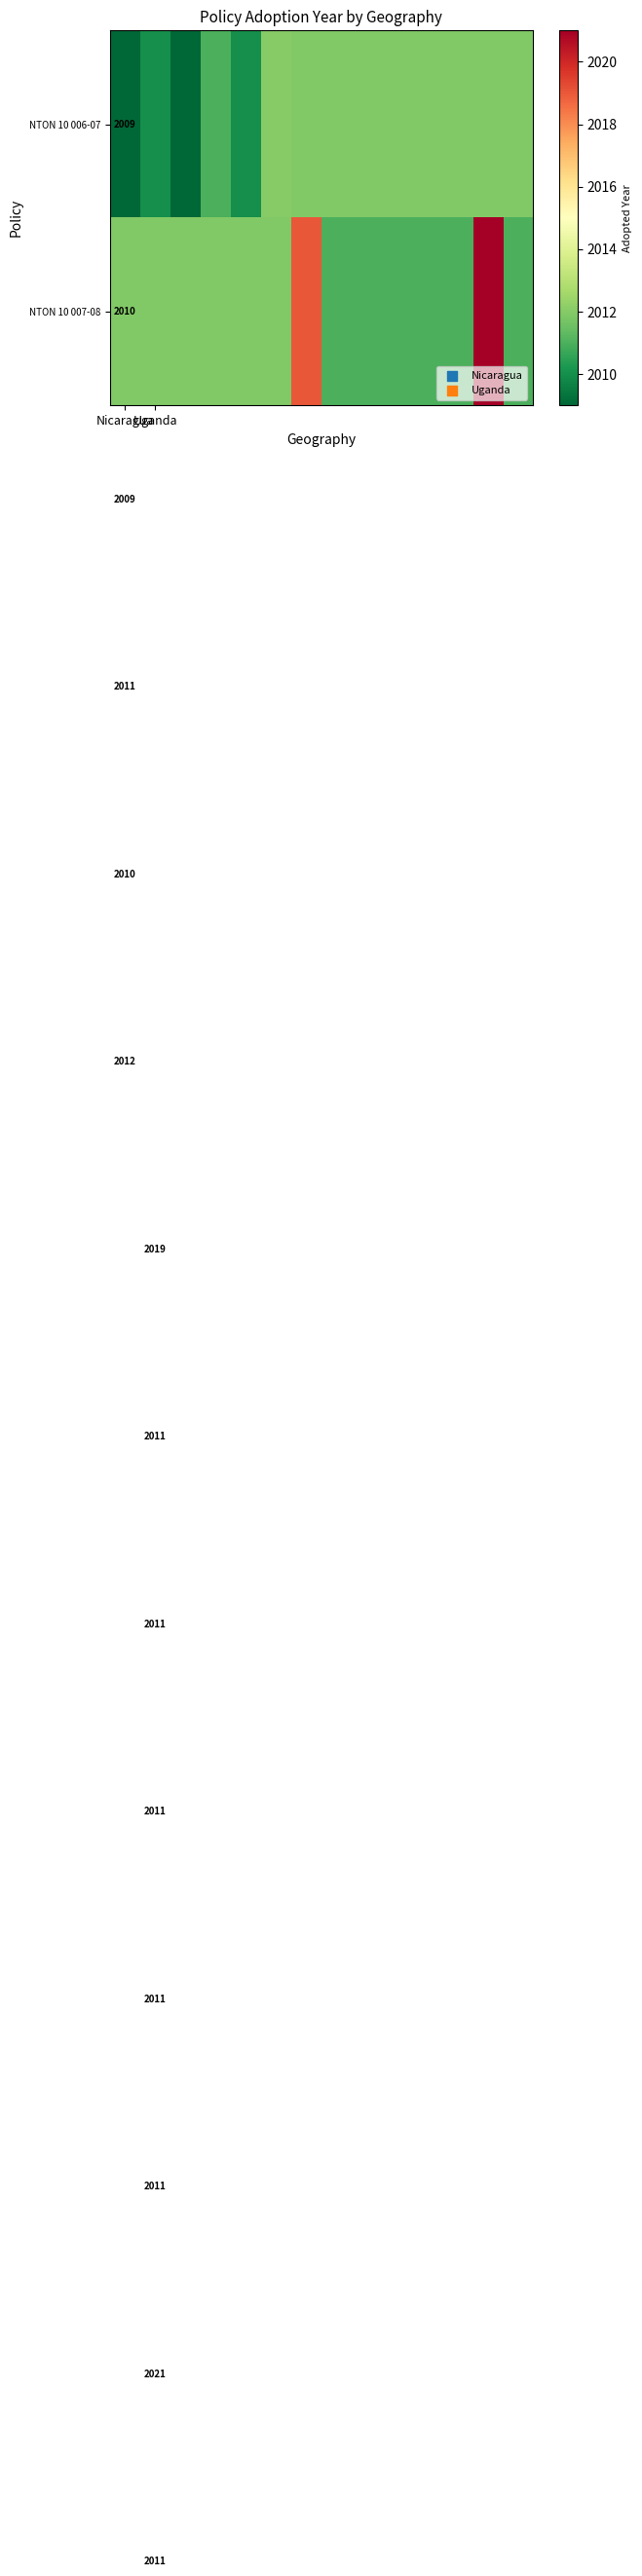

List the series in order of their overall mean, lowest first.

NTON 10 006-07, NTON 10 007-08